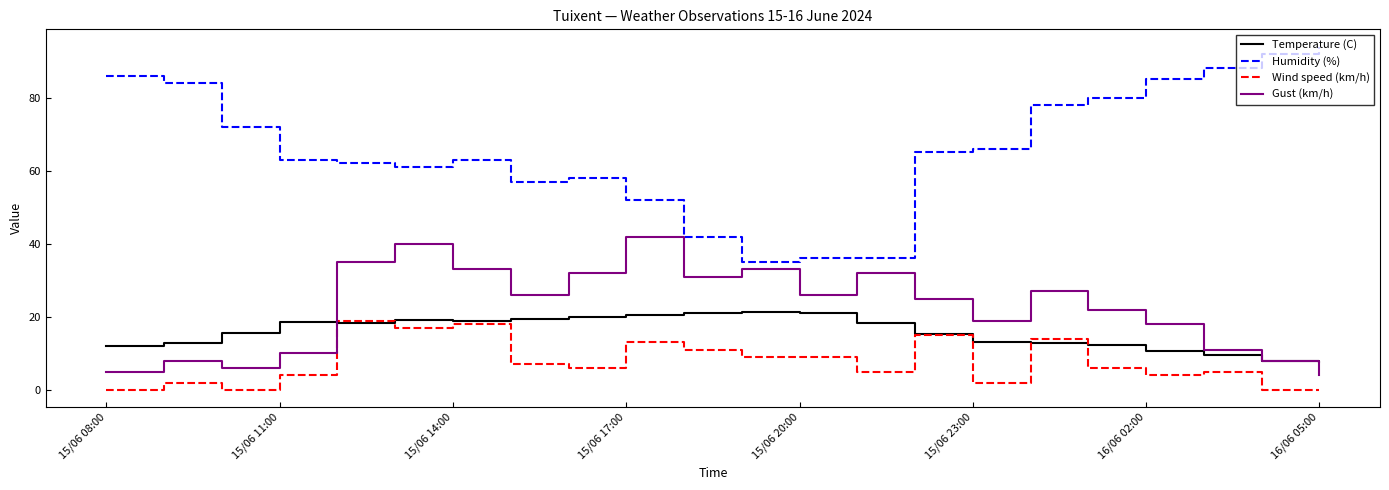

Which series has the largest range (max minus min)?

Humidity (%)